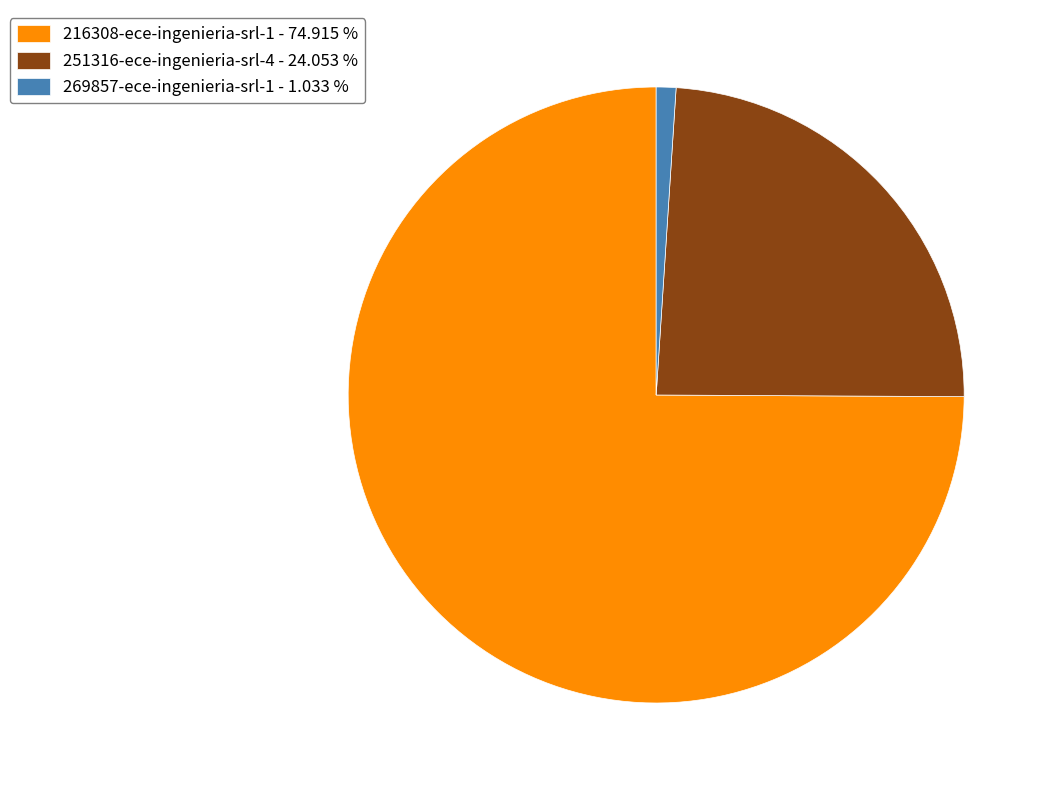

Combined, do 269857-ece-ingenieria-srl-1 - 1.033 % and 216308-ece-ingenieria-srl-1 - 74.915 % account for over 50%?

Yes